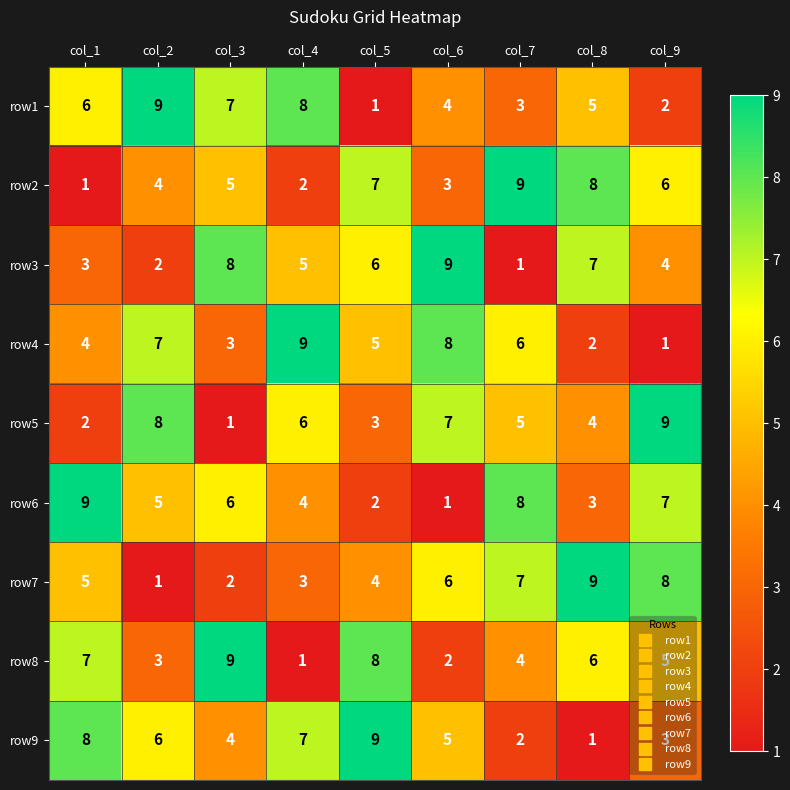

What value does the row9 series have at col_6?

5